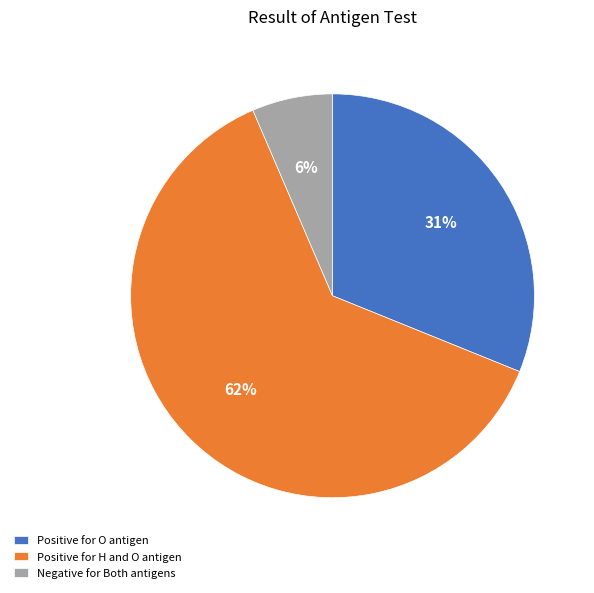

Do Positive for O antigen and Positive for H and O antigen together represent more than half of the pie?

Yes